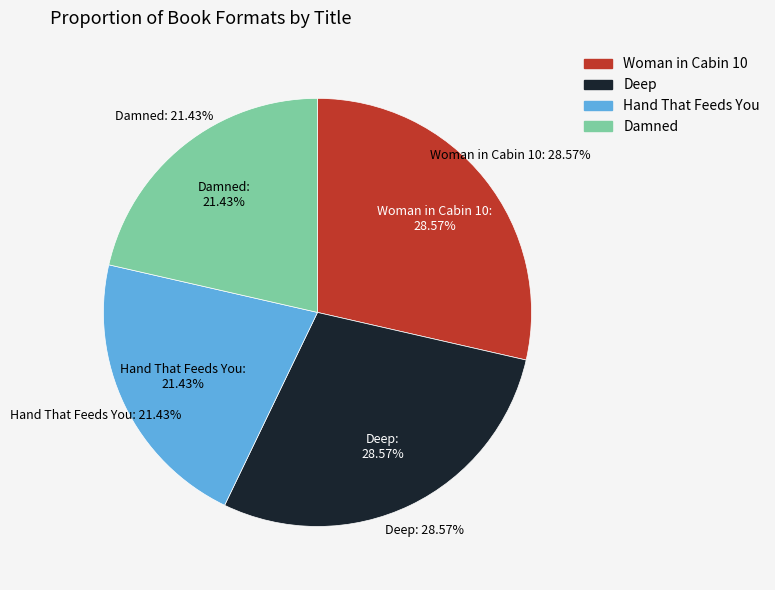

Which slice is the smallest?

Hand That Feeds You